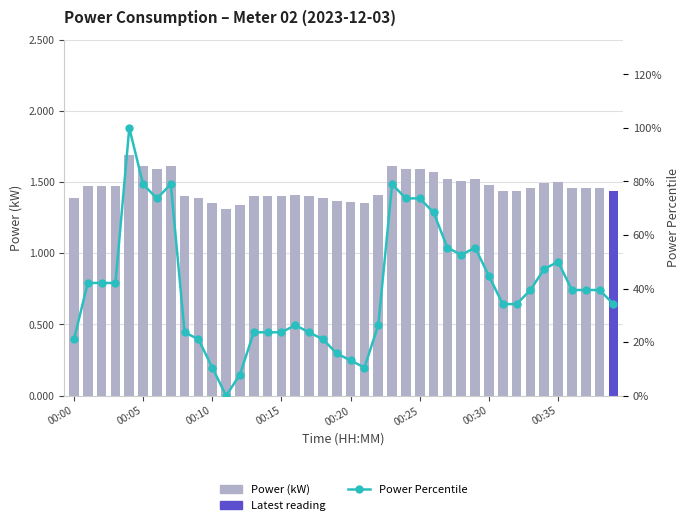

At how many categories does at least one series exceed 72?

7